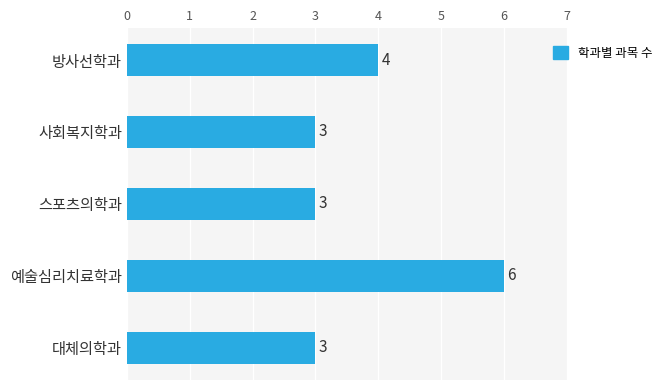

How many bars are there in total?

5